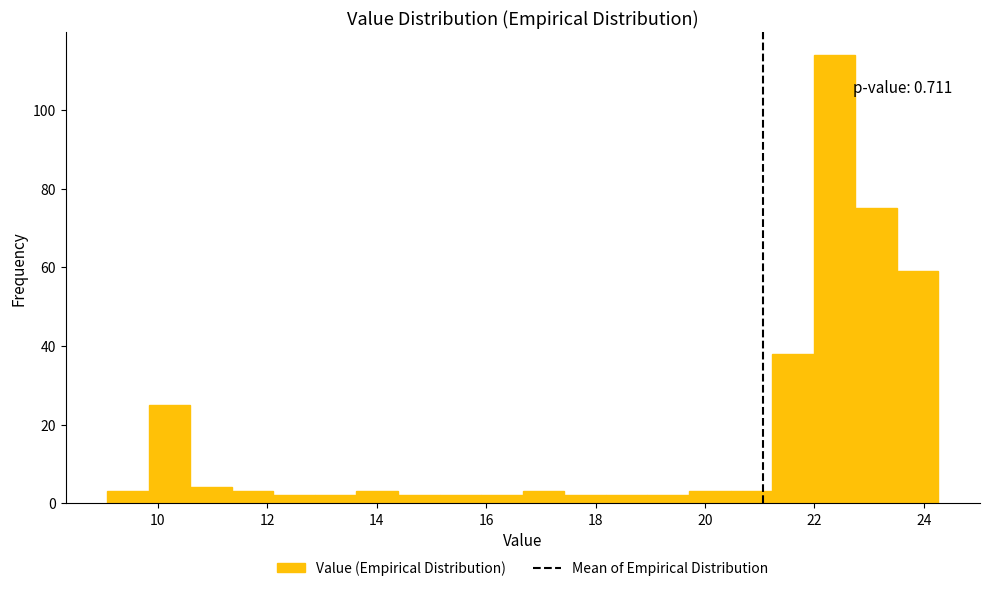

Around what value on the x-axis is the tallest bar? Give the approximate position of its centre, as read against the axis.

22.4